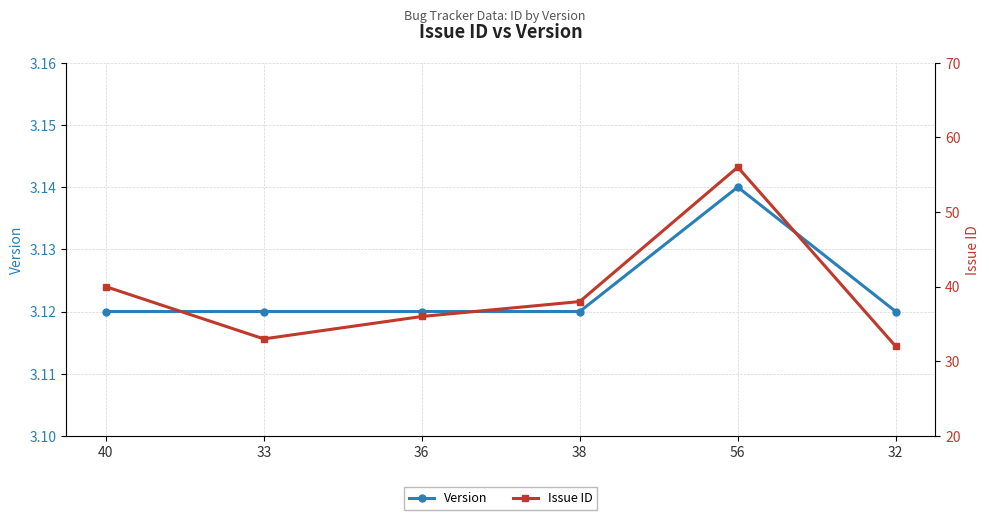

How many values in the Issue ID series are below 38?

3